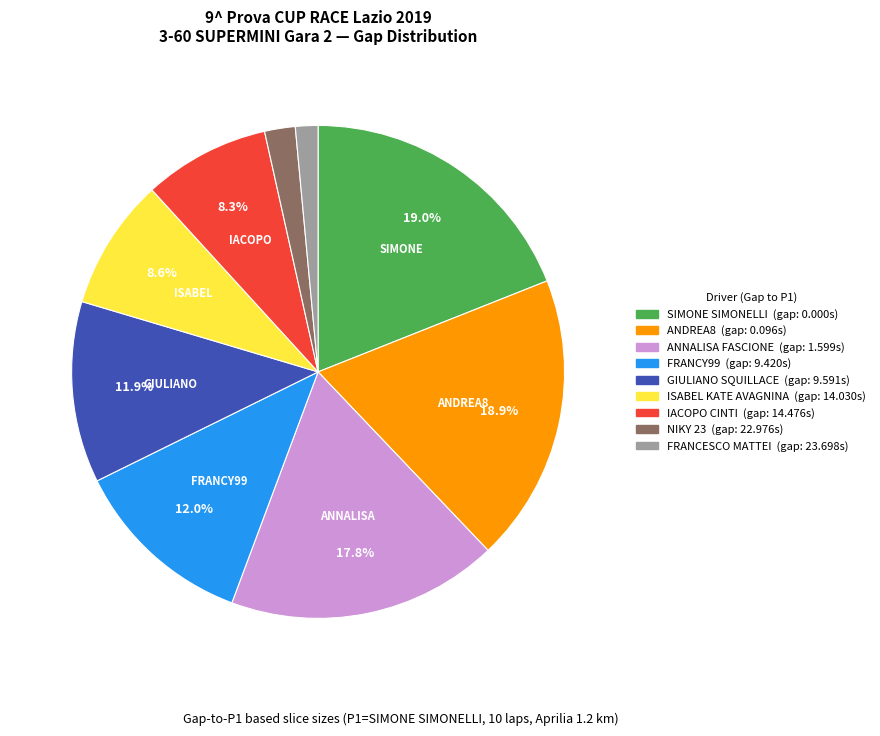

What is the smallest slice in the pie chart?

FRANCESCO MATTEI